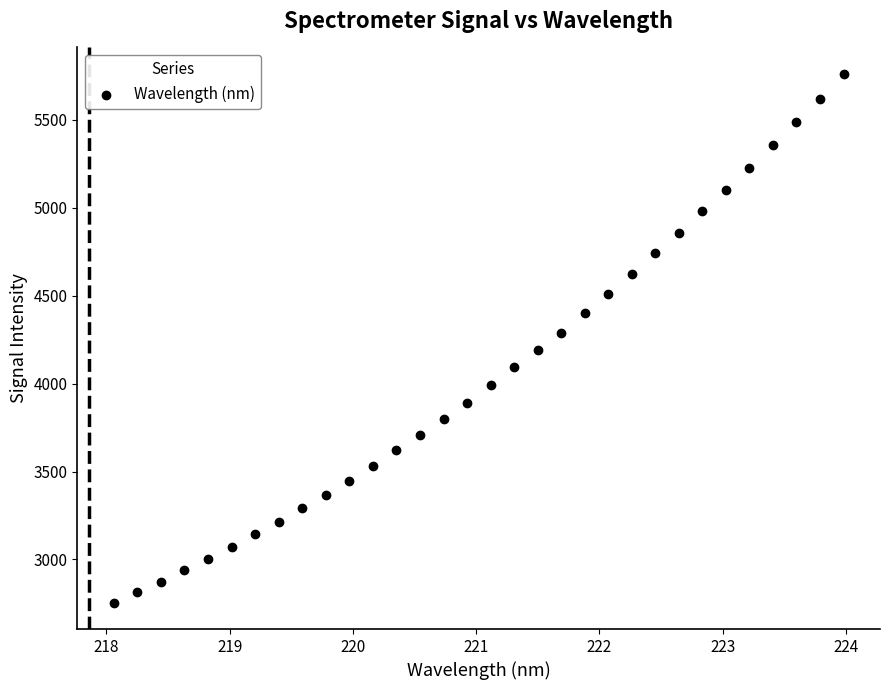

What is the range of Y values (max minus min)?

3007.1